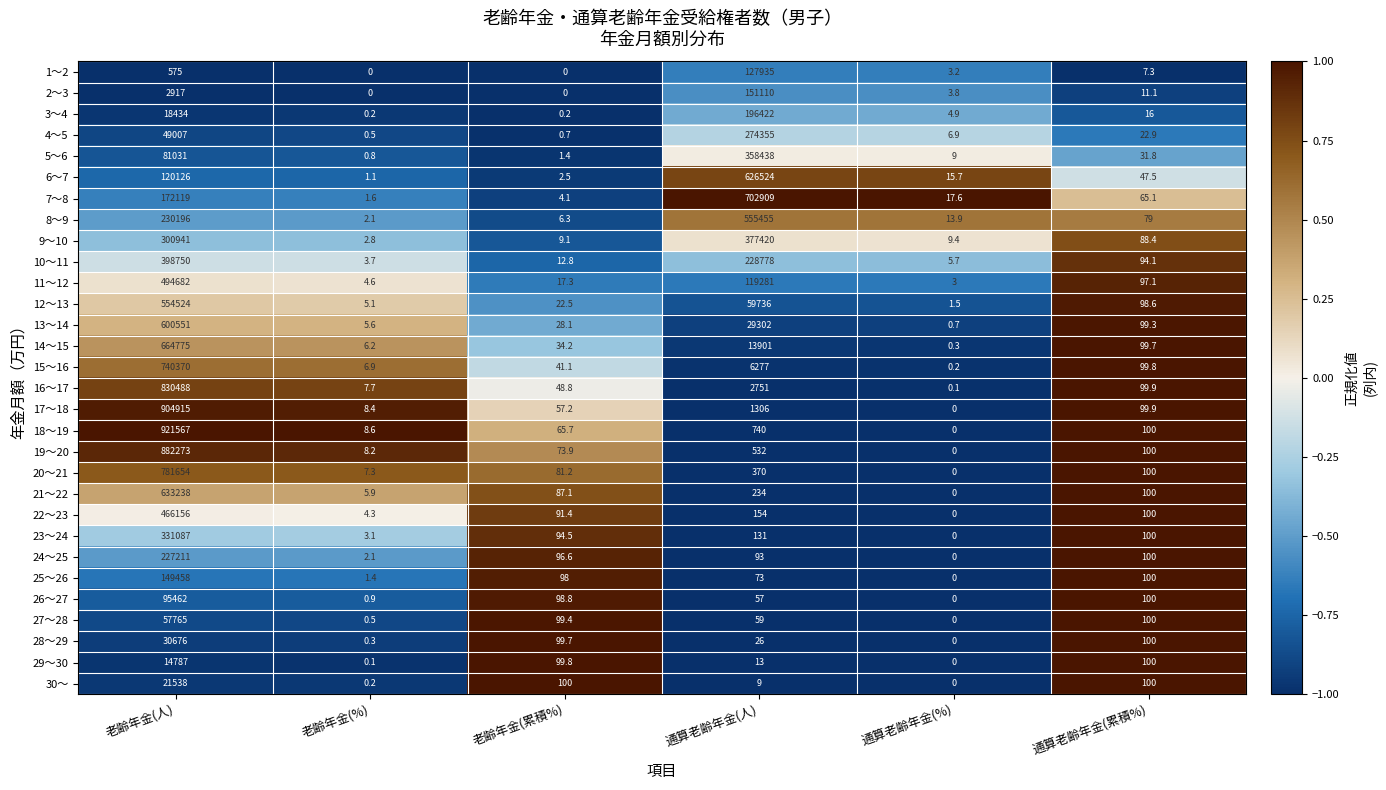

Is it true that 17～18 equals 904915.0 at 老齢年金(人)?

True